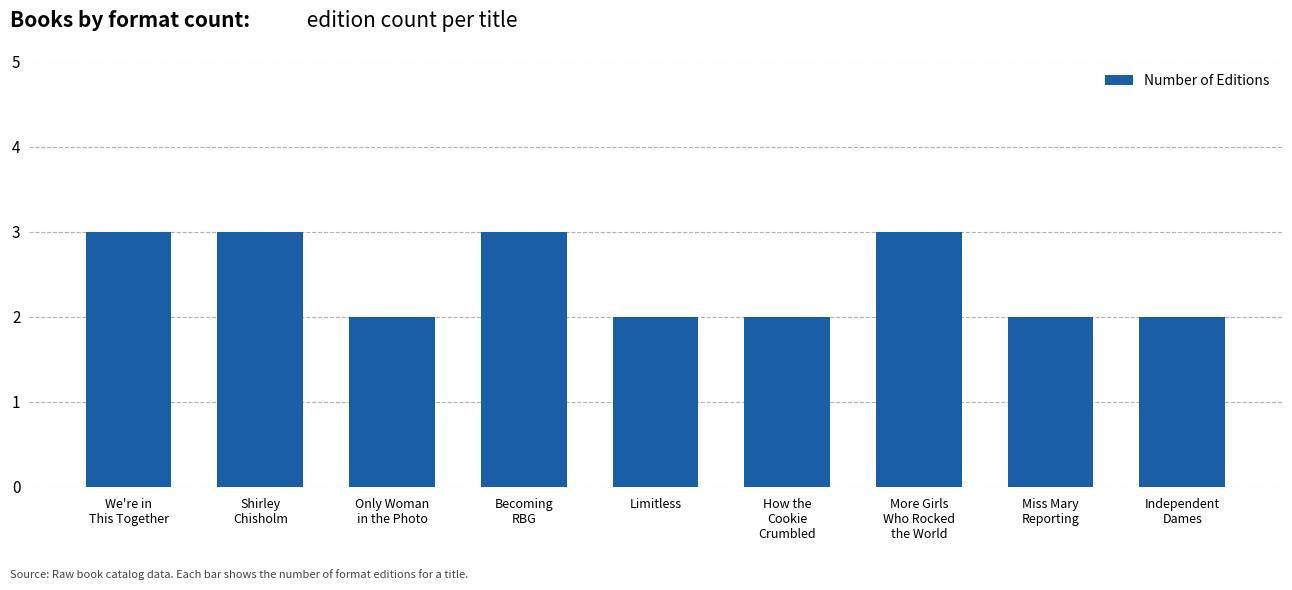

Does the chart contain any negative values?

No